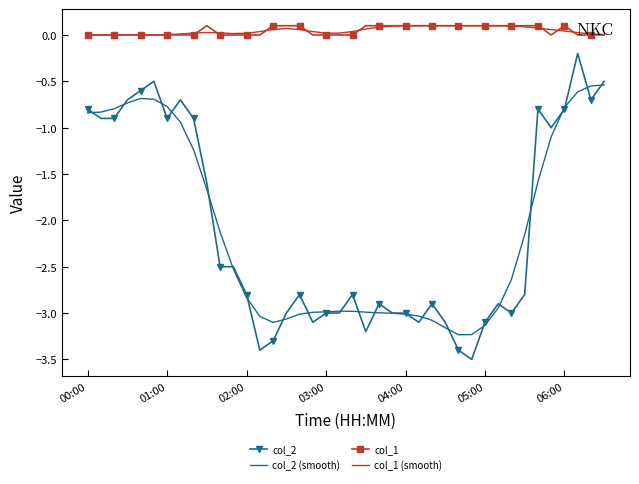

What is the highest value of the col_2 (smooth) series?

-0.5